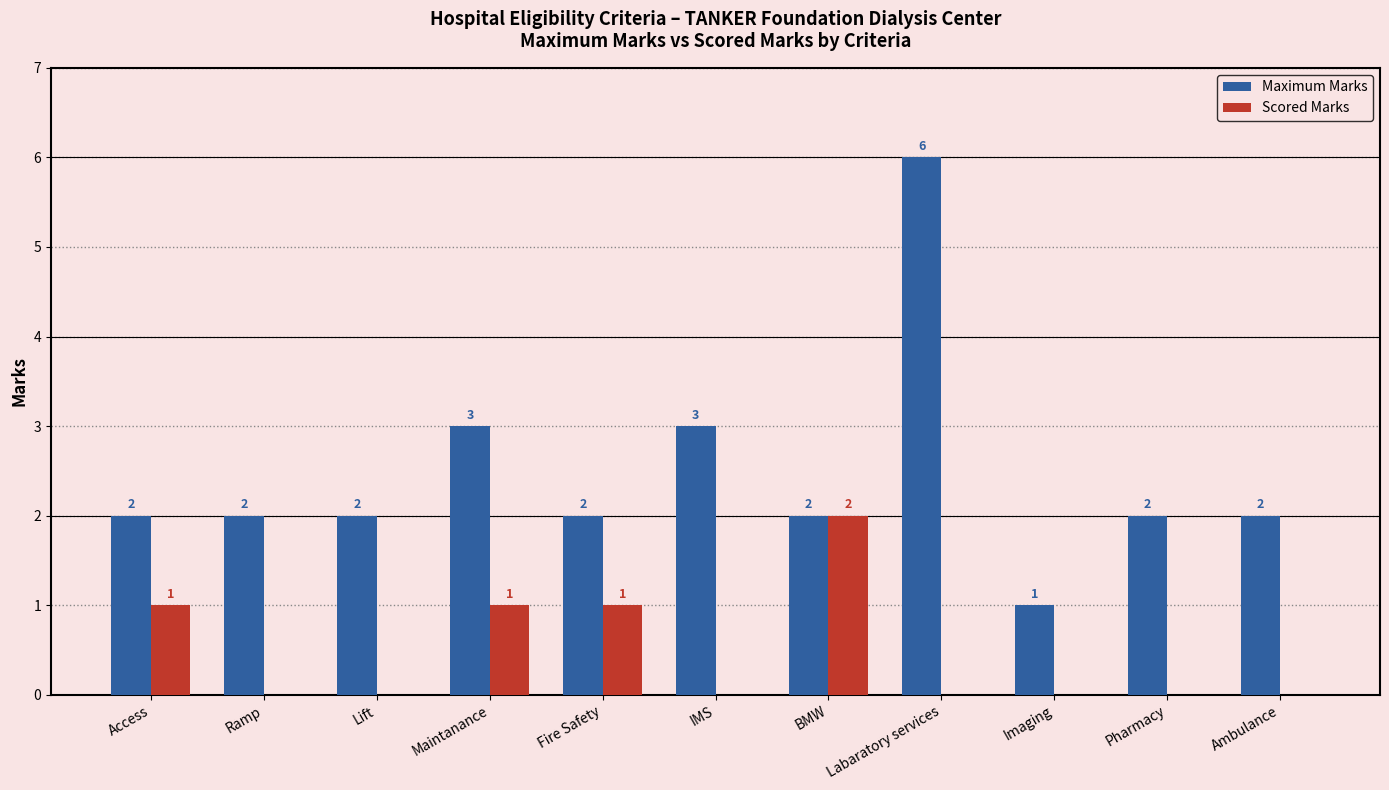

Reading left to right, list all the values displayed in this chart.

Maximum Marks: Access=2	Ramp=2	Lift=2	Maintanance=3	Fire Safety=2	IMS=3	BMW=2	Labaratory services=6	Imaging=1	Pharmacy=2	Ambulance=2
Scored Marks: Access=1	Ramp=0	Lift=0	Maintanance=1	Fire Safety=1	IMS=0	BMW=2	Labaratory services=0	Imaging=0	Pharmacy=0	Ambulance=0